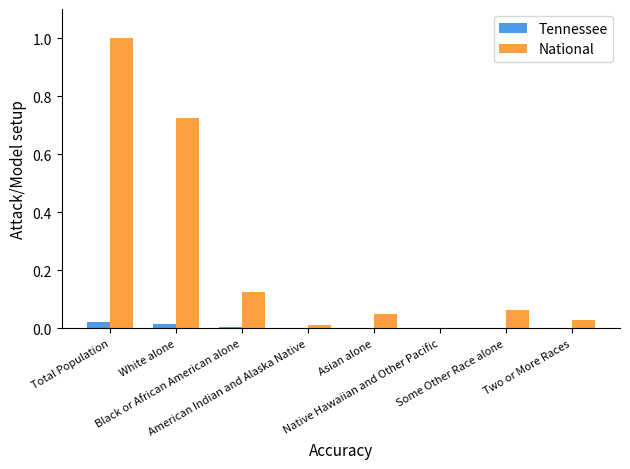

How many series are shown in this chart?

2